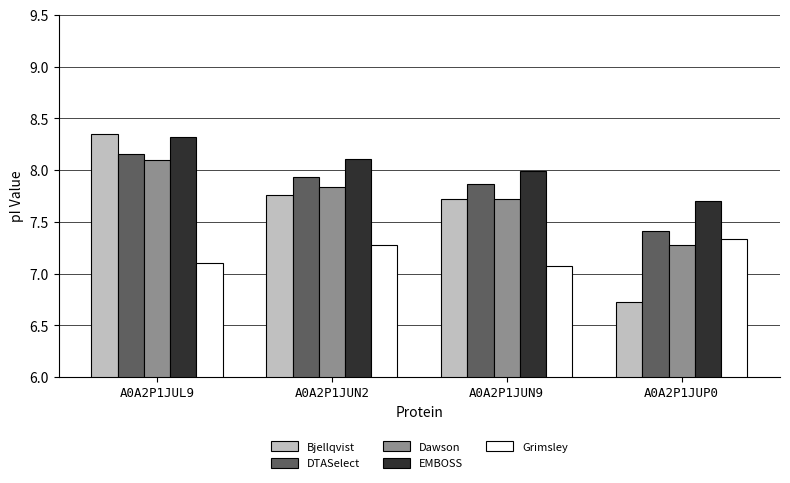

Is it true that Dawson equals 7.8 at A0A2P1JUN2?

True